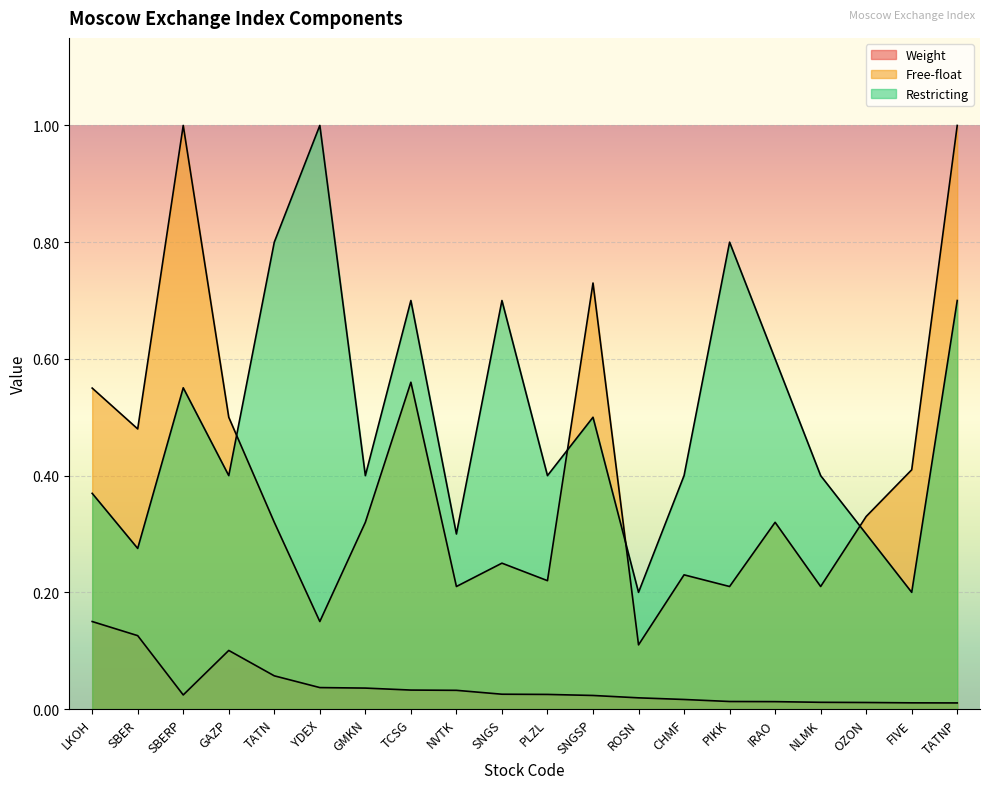

Which series changed the most between SBER and TATN?

Restricting